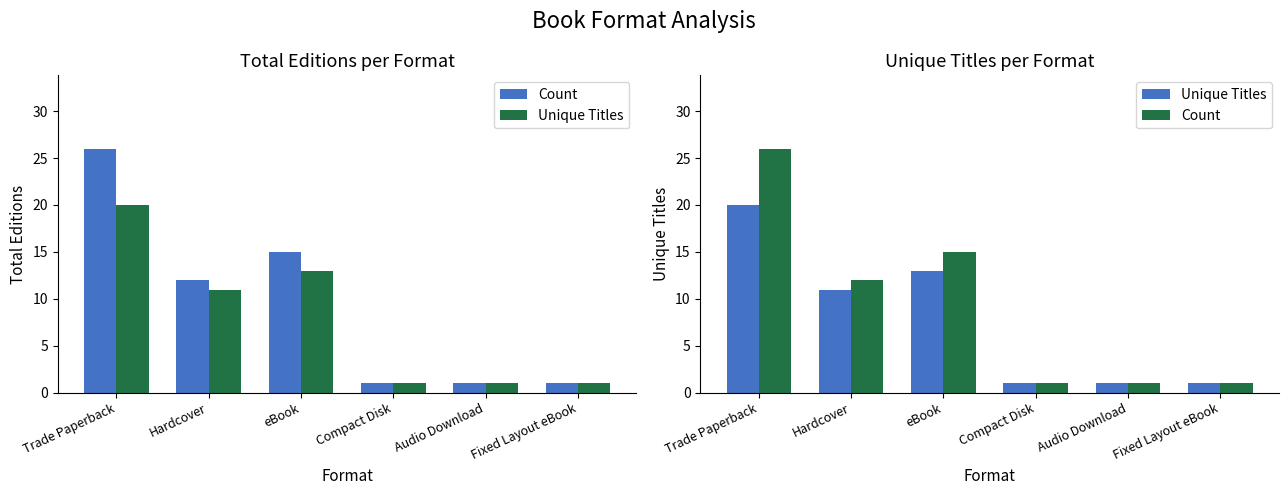

Rank the series by their maximum value, from lowest to highest.

Unique Titles, Count